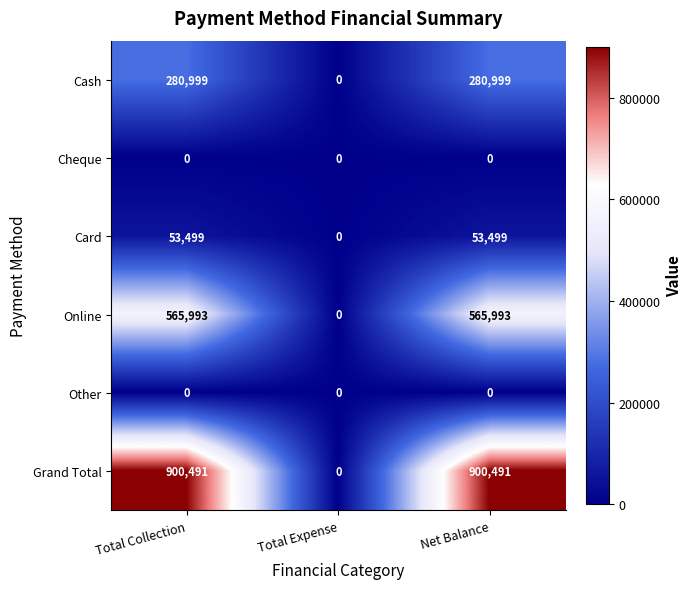

Reading right to left, list all the values displayed in this chart.

Cash: 280999	0	280999
Cheque: 0	0	0
Card: 53499	0	53499
Online: 565993	0	565993
Other: 0	0	0
Grand Total: 900491	0	900491